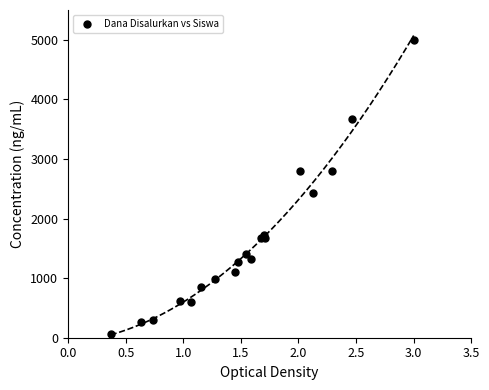

What Y value in the scatter plot is closest to 2534?

2432.4